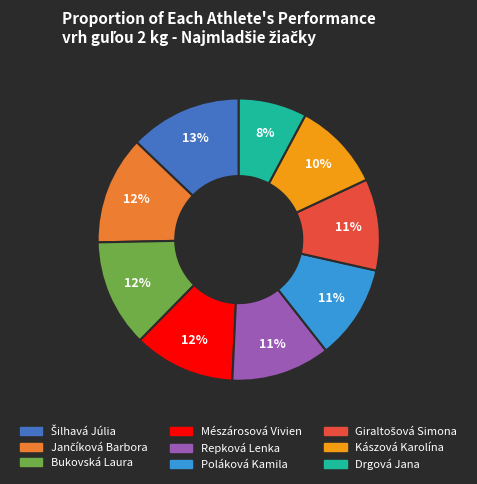

Between Kászová Karolína and Drgová Jana, which is larger?

Kászová Karolína